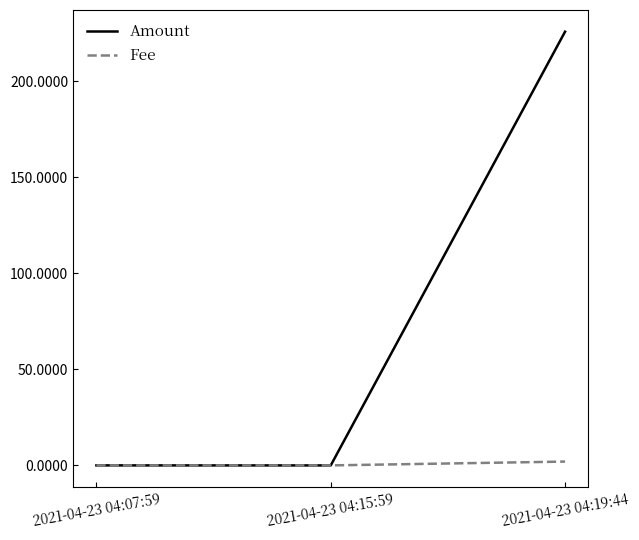

What are all the series names shown in the legend?

Amount, Fee